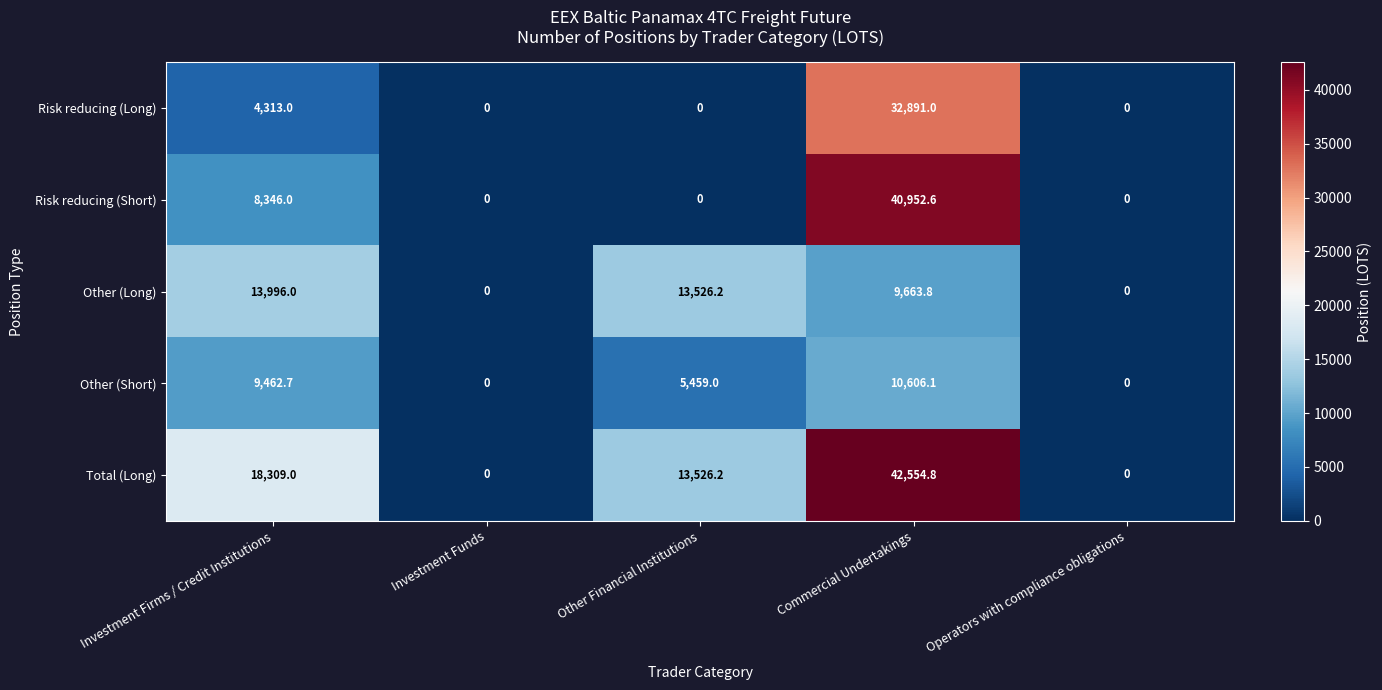

At which category is the sum across all series the highest?

Commercial Undertakings